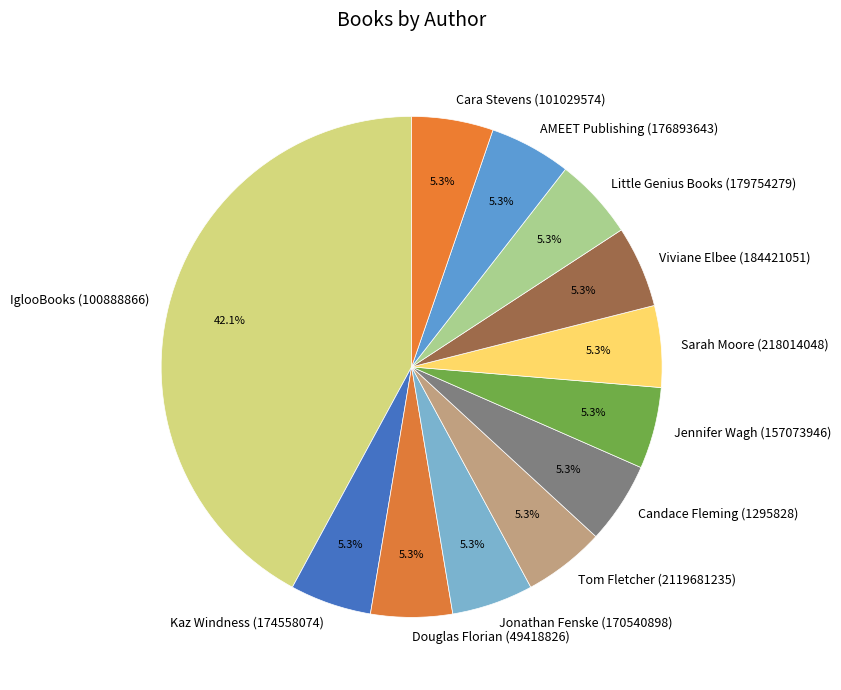

What percentage is NOT represented by Tom Fletcher (2119681235)?

94.7%